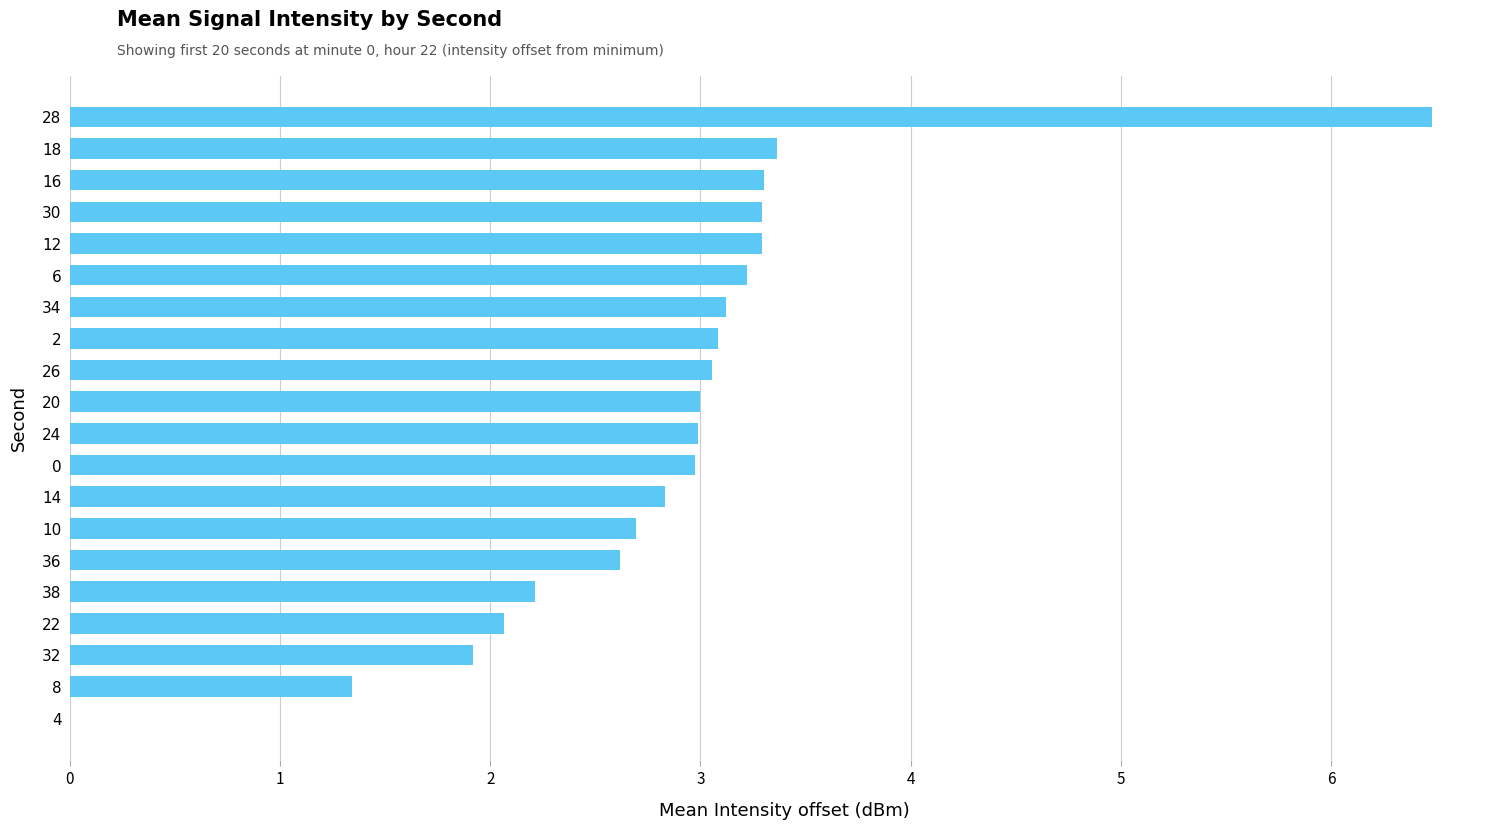

The value at 36 is 4.4. True or false?

False